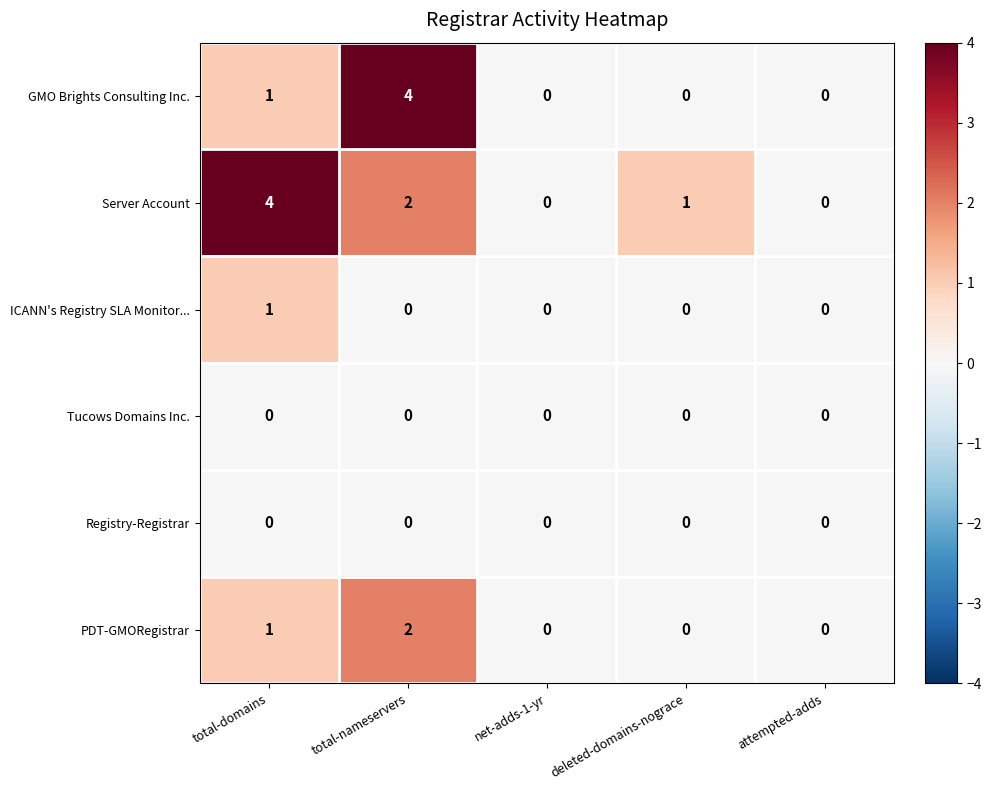

What is the total value across all series at total-nameservers?

8